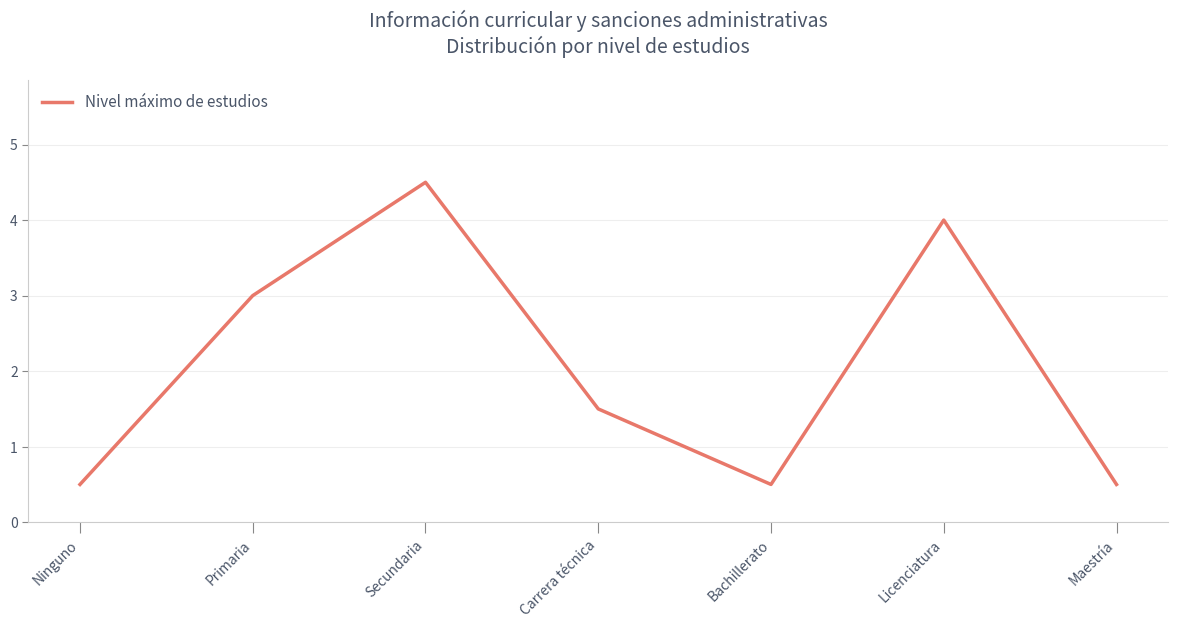

Reading left to right, what are all the values shown in this chart?

Ninguno=1	Primaria=6	Secundaria=9	Carrera técnica=3	Bachillerato=1	Licenciatura=8	Maestría=1